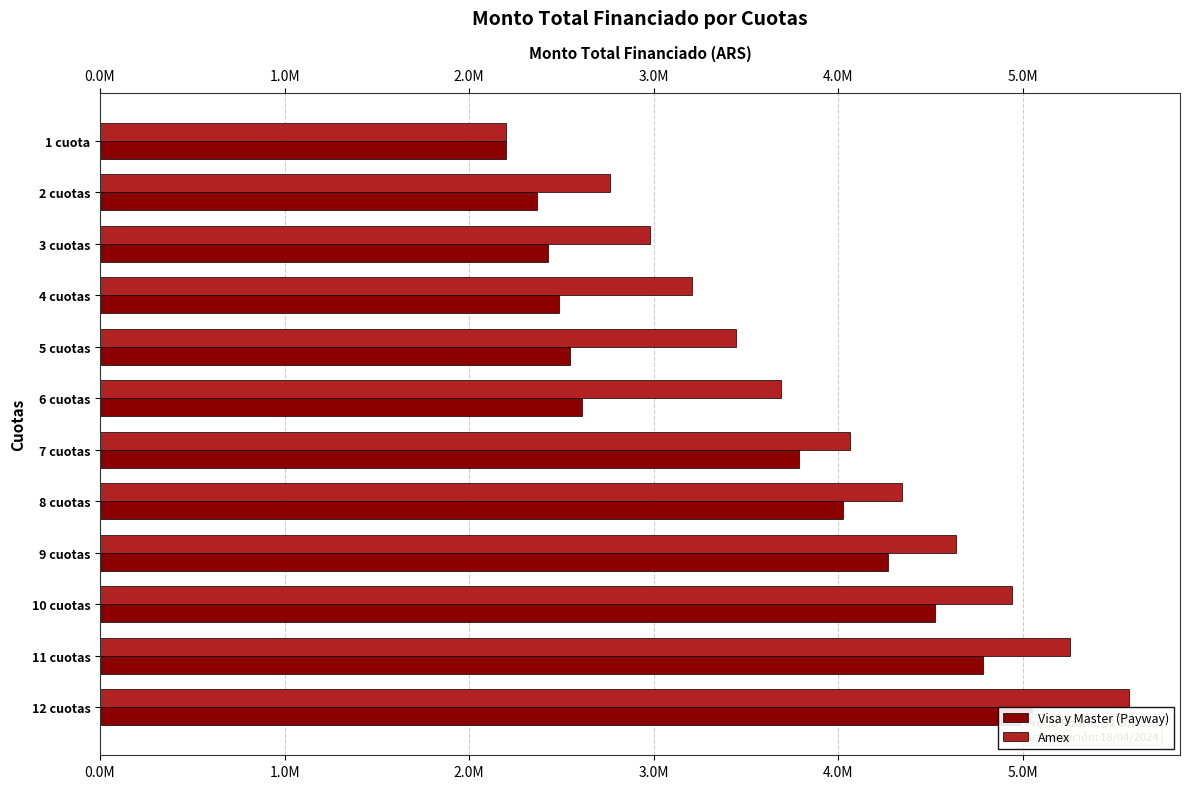

What are all the series names shown in the legend?

Visa y Master (Payway), Amex